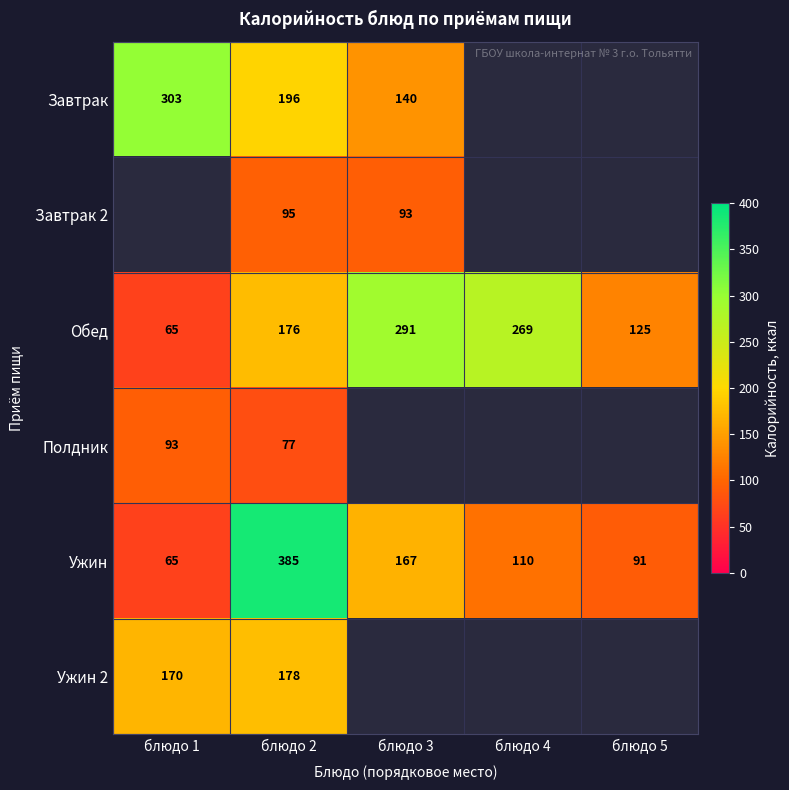

At блюдо 2, list the series in order from smallest to largest.

Полдник, Завтрак 2, Обед, Ужин 2, Завтрак, Ужин